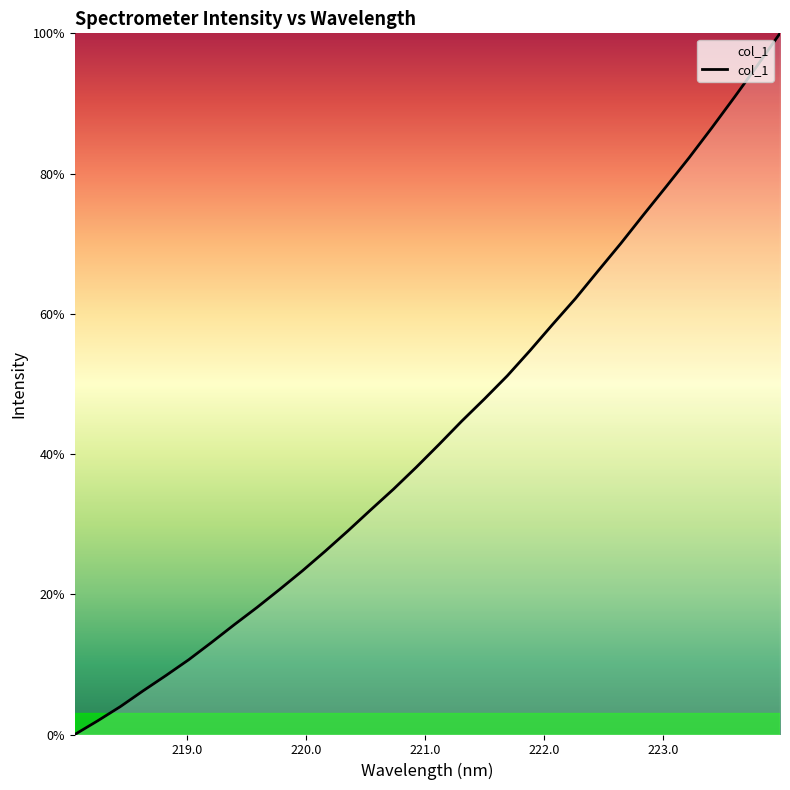

Is this an area chart (filled region under the line)?

Yes